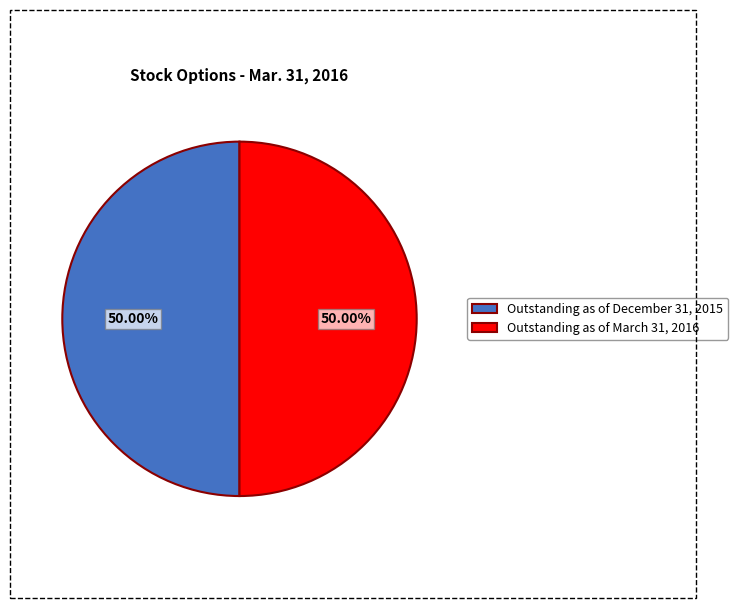

Approximately how many times larger is the value at Outstanding as of December 31, 2015 compared to Outstanding as of March 31, 2016?

1.0